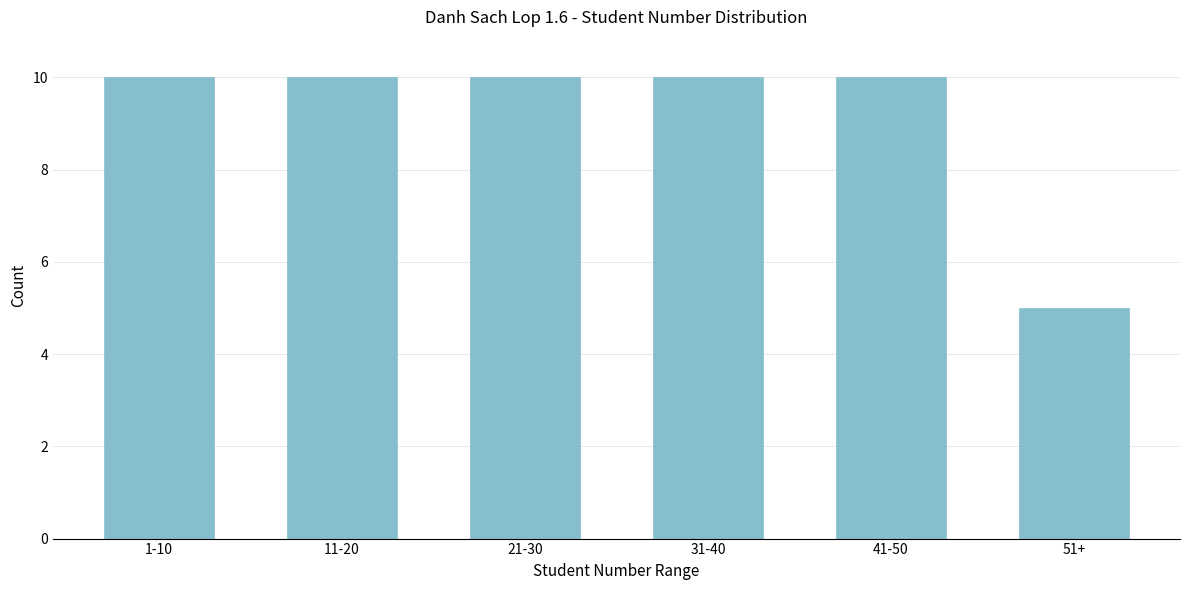

Reading left to right, what are all the values shown in this chart?

10	10	10	10	10	5